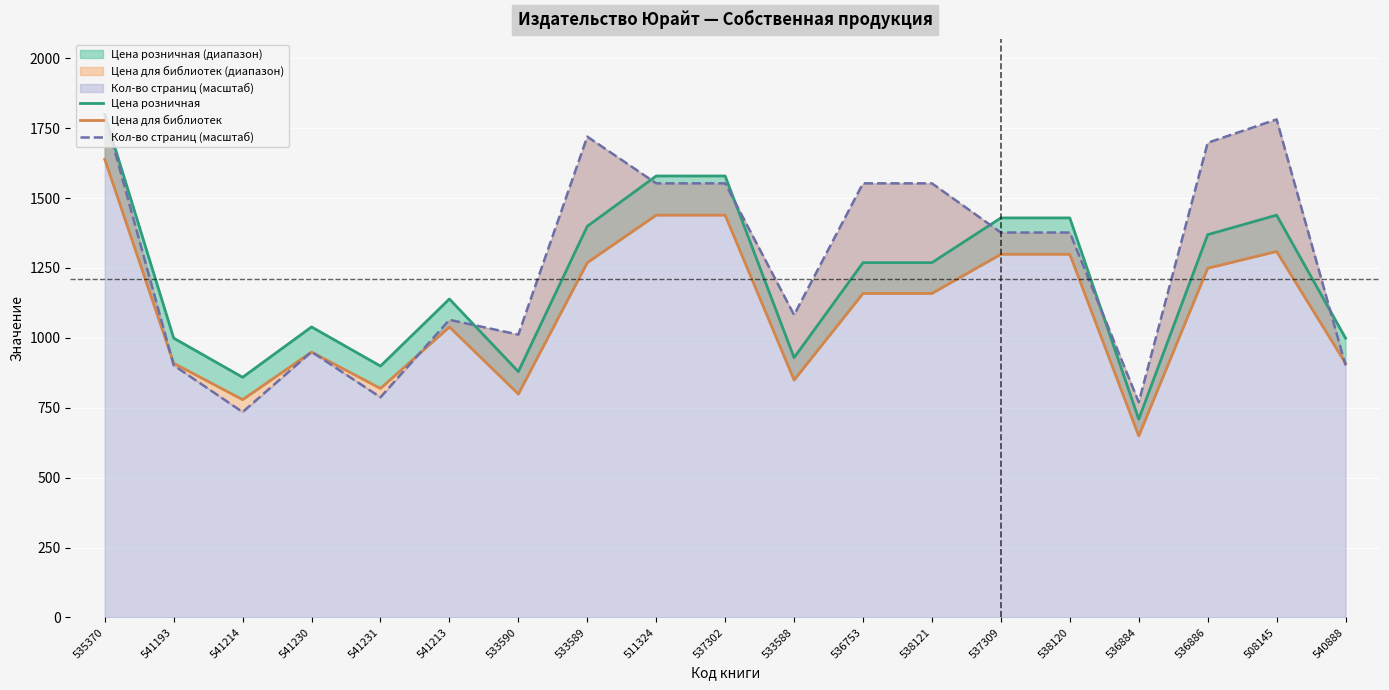

Reading right to left, transcribe all the data shown in this chart.

Цена розничная: 540888=999.0	508145=1439.0	536886=1369.0	536884=709.0	538120=1429.0	537309=1429.0	538121=1269.0	536753=1269.0	533588=929.0	537302=1579.0	511324=1579.0	533589=1399.0	533590=879.0	541213=1139.0	541231=899.0	541230=1039.0	541214=859.0	541193=999.0	535370=1799.0
Цена для библиотек: 540888=909.0	508145=1309.0	536886=1249.0	536884=649.0	538120=1299.0	537309=1299.0	538121=1159.0	536753=1159.0	533588=849.0	537302=1439.0	511324=1439.0	533589=1269.0	533590=799.0	541213=1039.0	541231=819.0	541230=949.0	541214=779.0	541193=909.0	535370=1639.0
Кол-во страниц (масштаб): 540888=901.7	508145=1781.4	536886=1697.8	536884=769.7	538120=1376.7	537309=1376.7	538121=1552.7	536753=1552.7	533588=1082.0	537302=1552.7	511324=1552.7	533589=1719.8	533590=1011.7	541213=1064.4	541231=787.3	541230=950.1	541214=734.6	541193=901.7	535370=1799.0